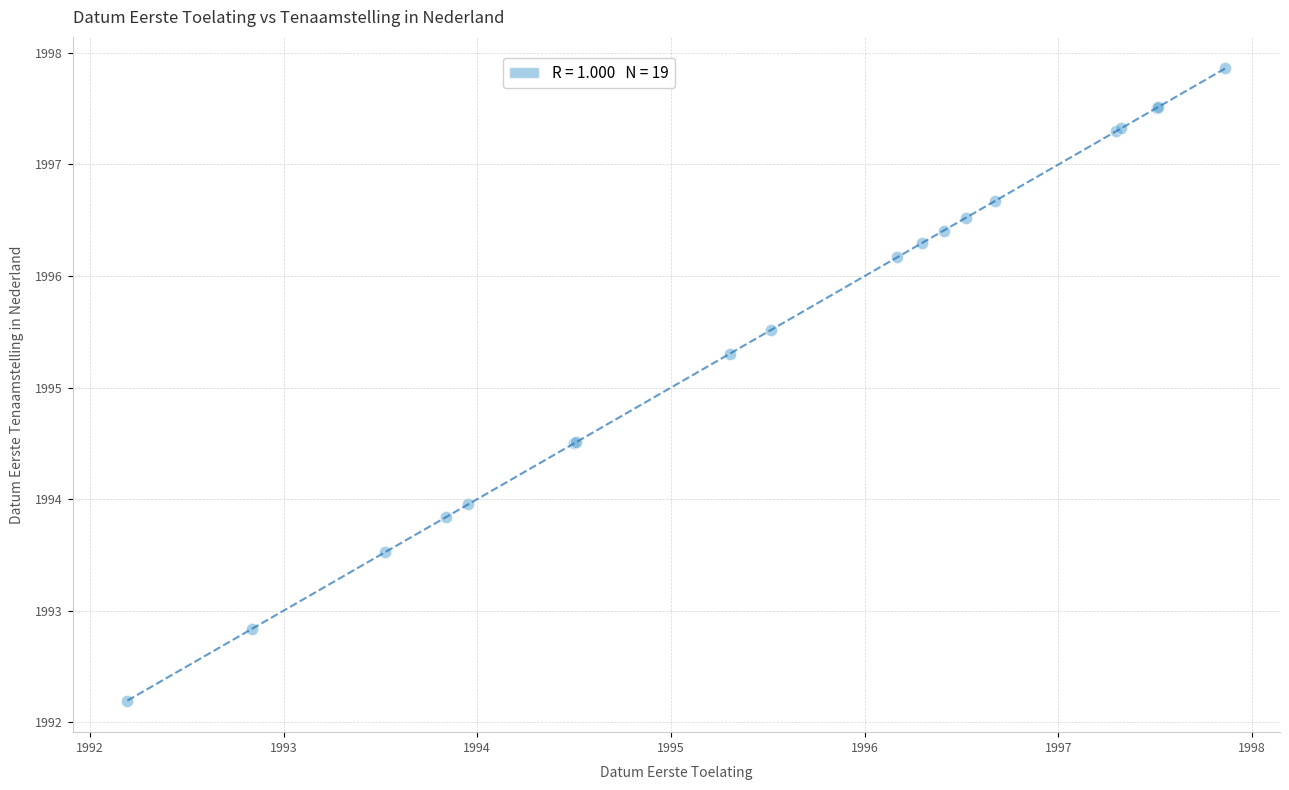

What Y value in the scatter plot is closest to 1995?

1995.3